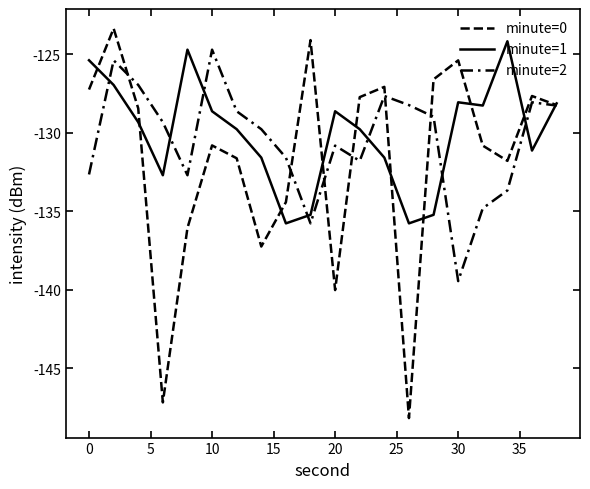

Which series has the largest total across all categories?

minute=1